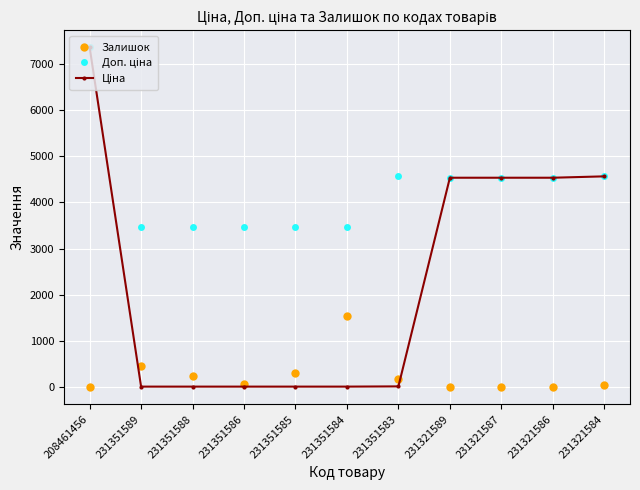

What is the greatest value displayed?

7351.2